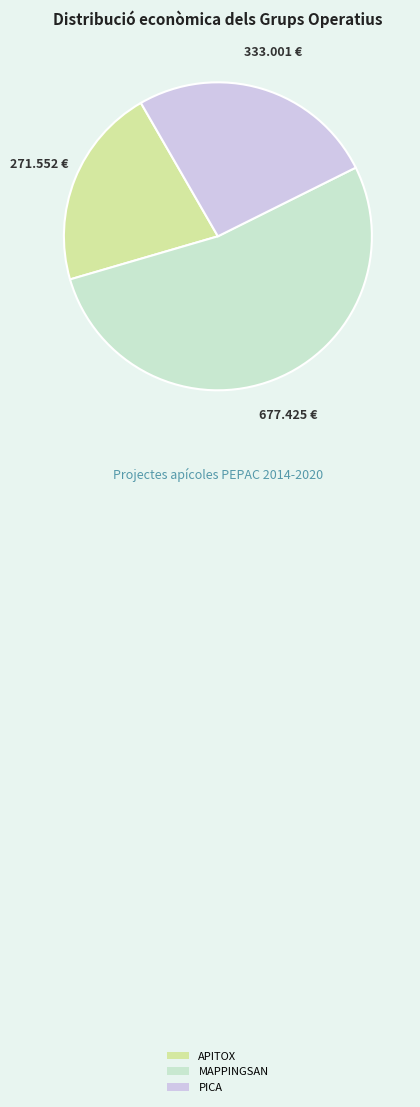

What is the ratio of the value at MAPPINGSAN to the value at APITOX?

2.5